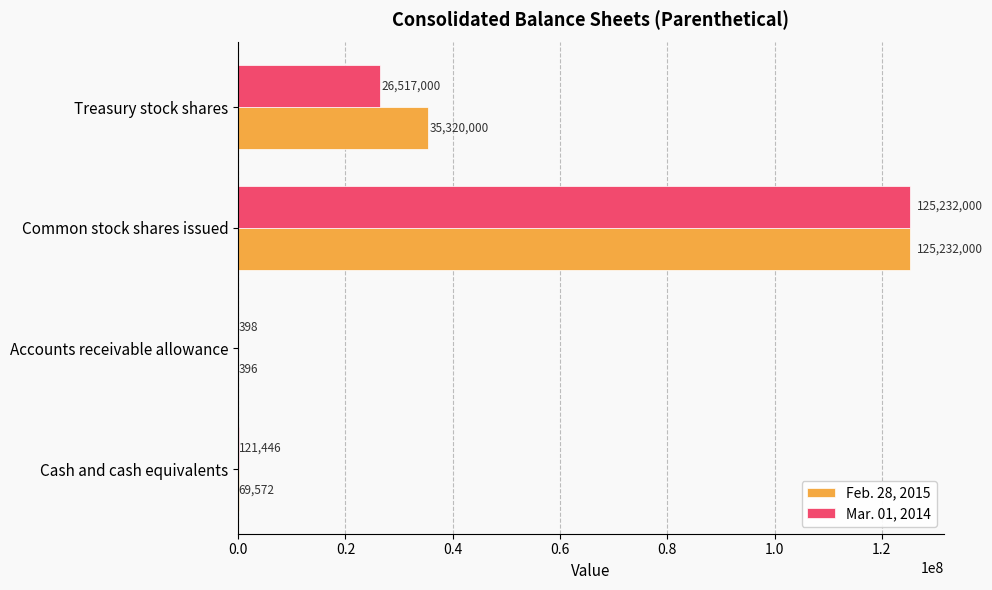

True or false: Mar. 01, 2014 has a value of 125232000 at Common stock shares issued.

True